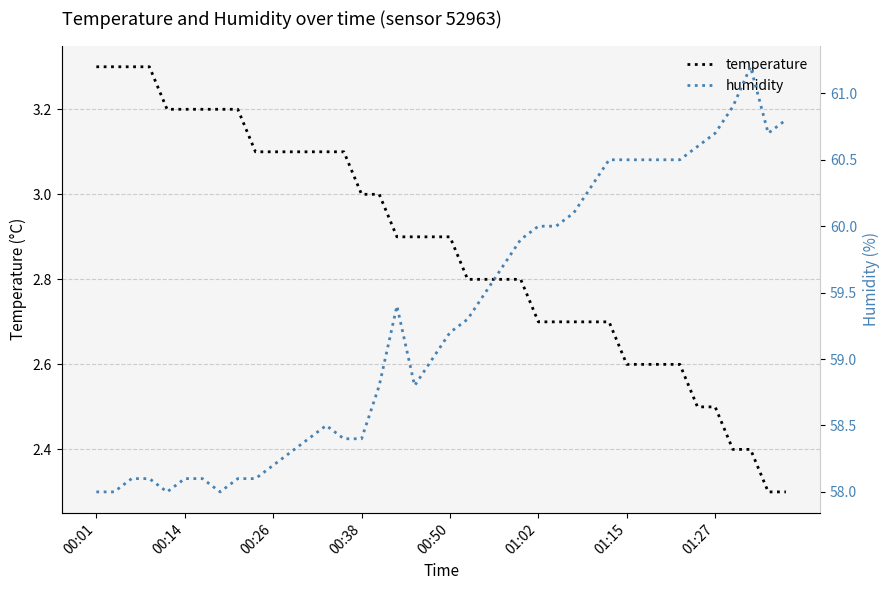

What is the highest value of the humidity series?

61.2